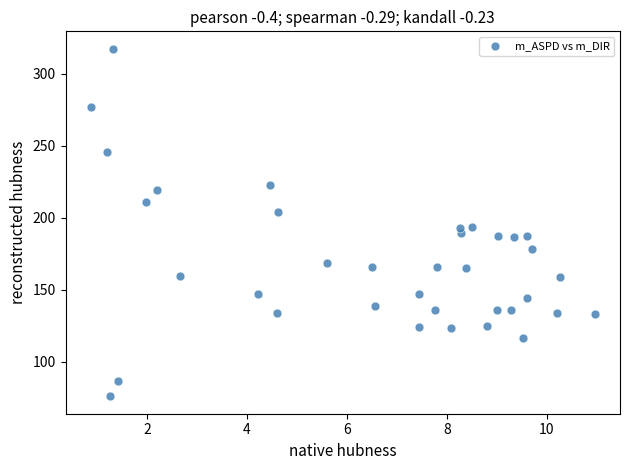

What is the range of Y values (max minus min)?

241.6